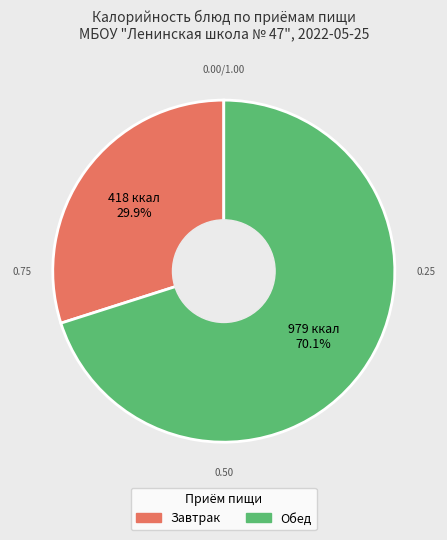

Does Обед account for over 50% of the chart?

Yes